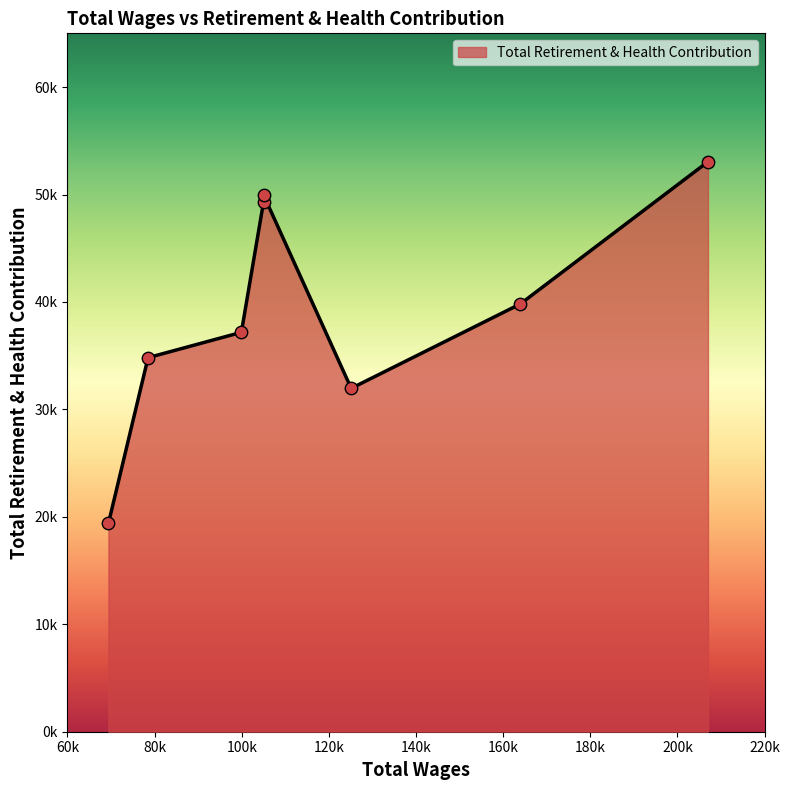

What is the ratio of the value at 69412.0 to the value at 207018.0?

0.4